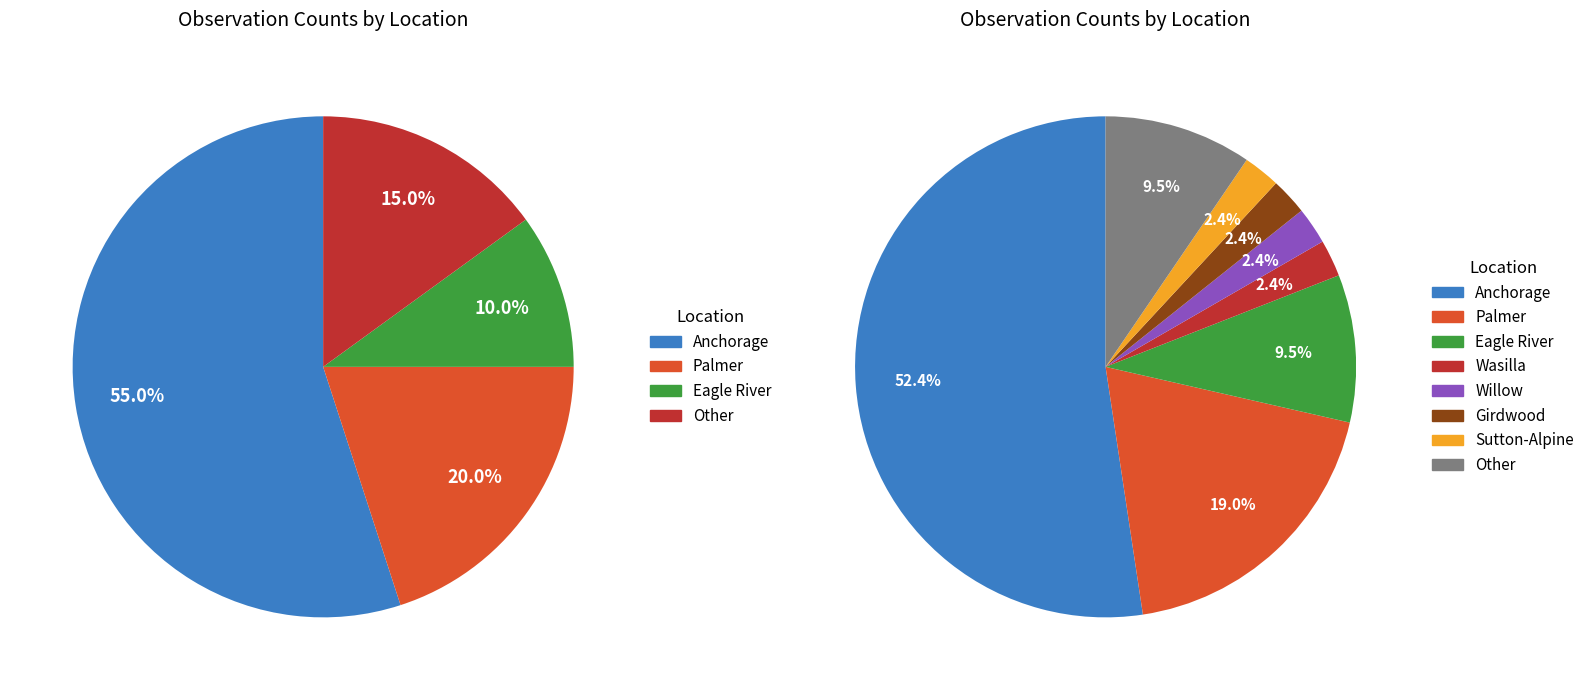

Rank the categories by value from lowest to highest.

Wasilla, Willow, Girdwood, Sutton-Alpine, Eagle River, Other, Palmer, Anchorage